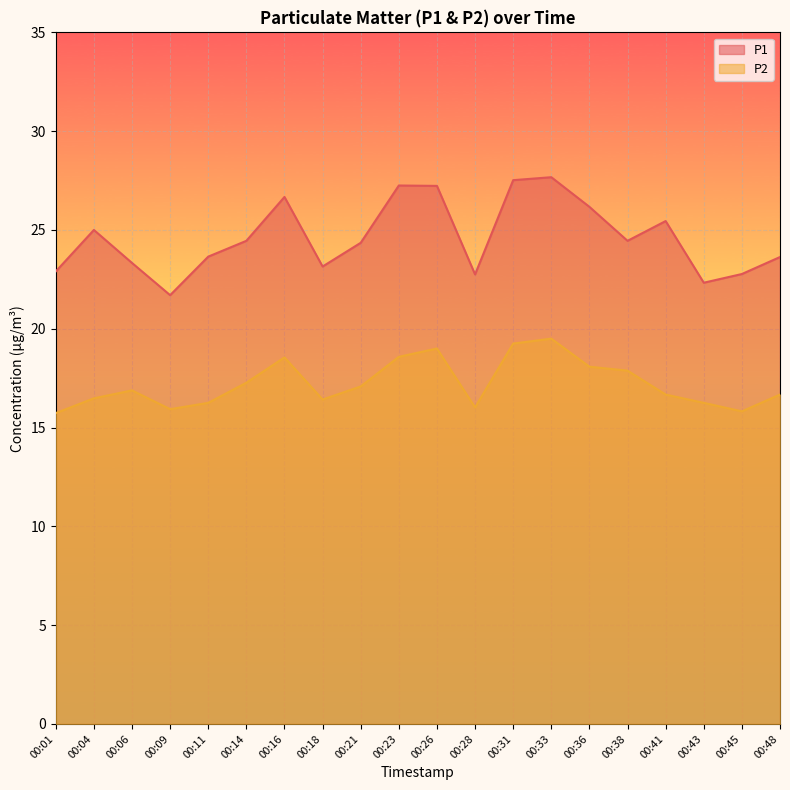

Rank the series at 00:04 from lowest to highest value.

P2, P1